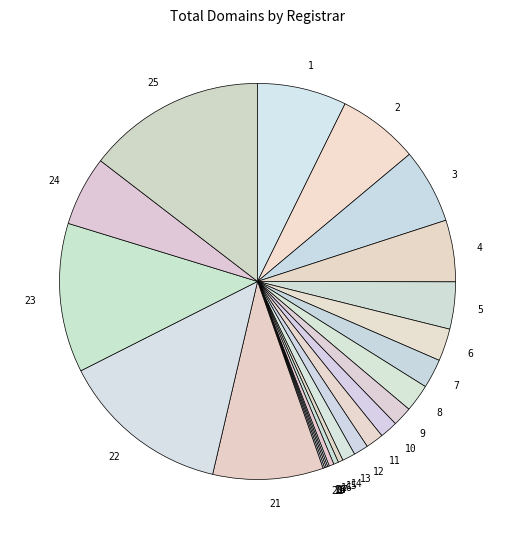

Between 6 and 24, which is larger?

24